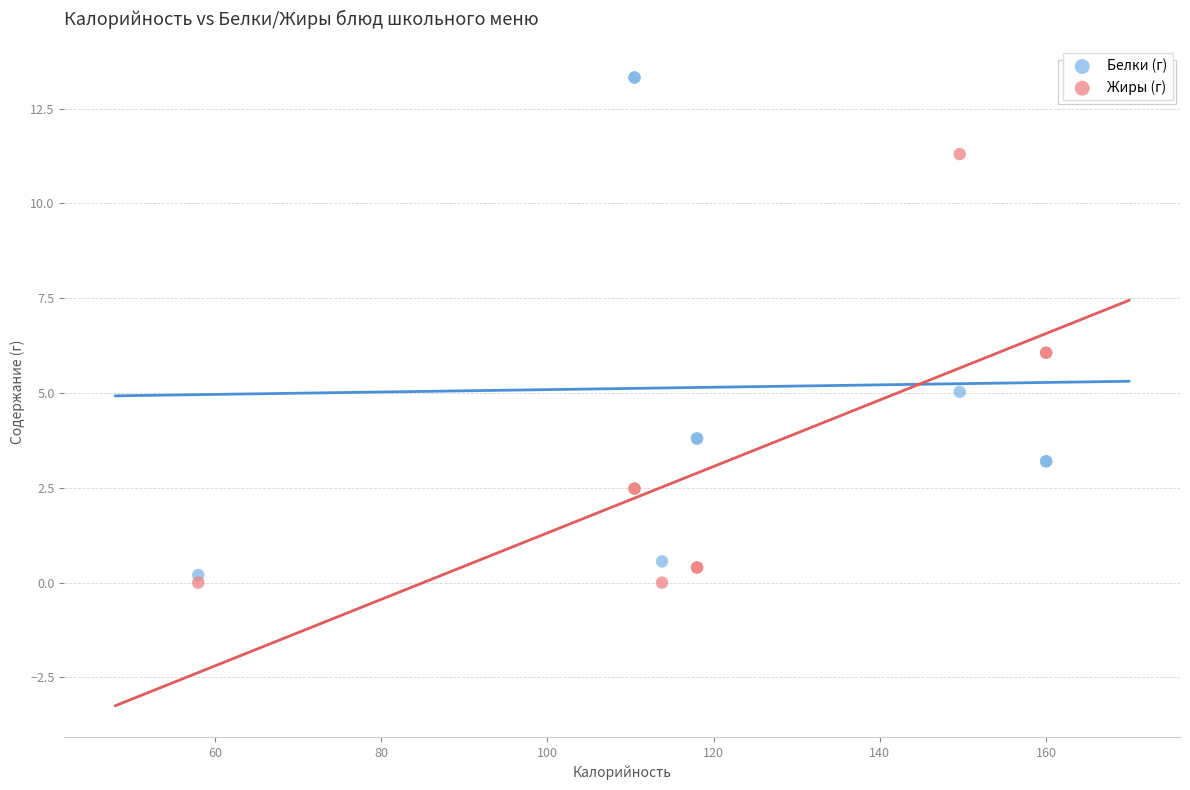

Which series has the widest spread of Y values?

Белки (г)